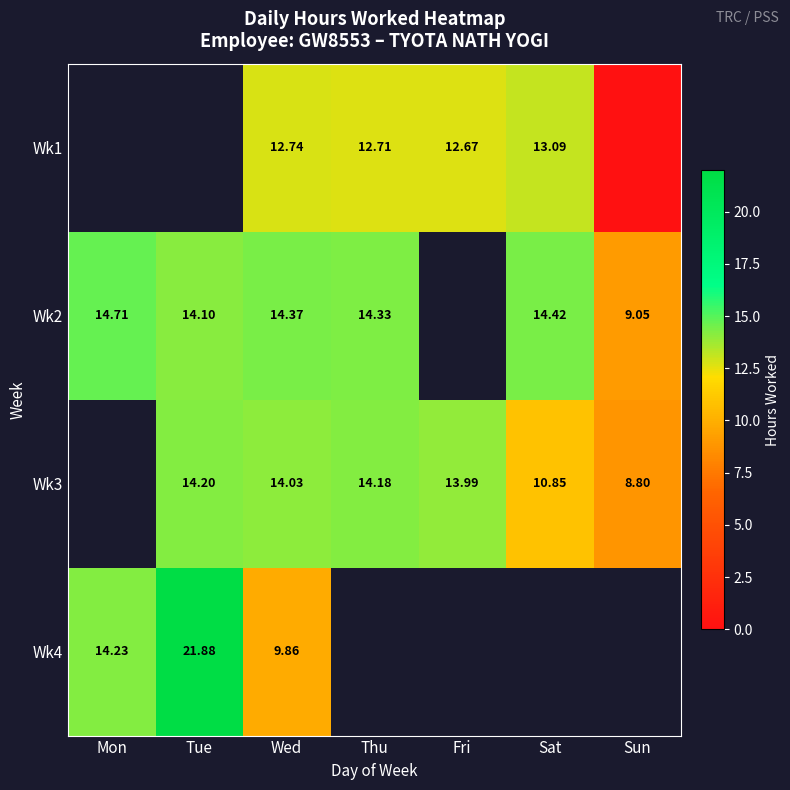

Is the value of Wk4 at Tue greater than the value of Wk3 at Tue?

Yes